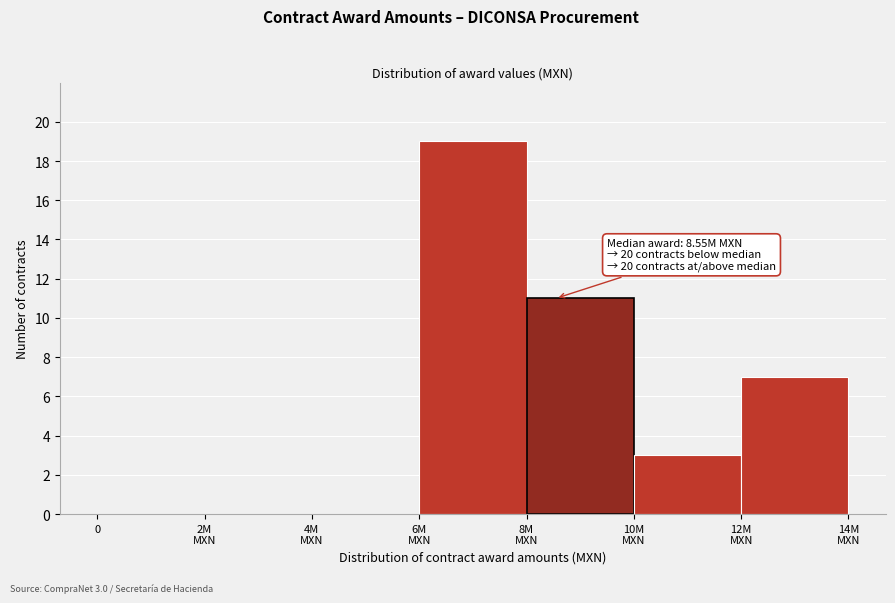

What is the greatest value displayed?

19